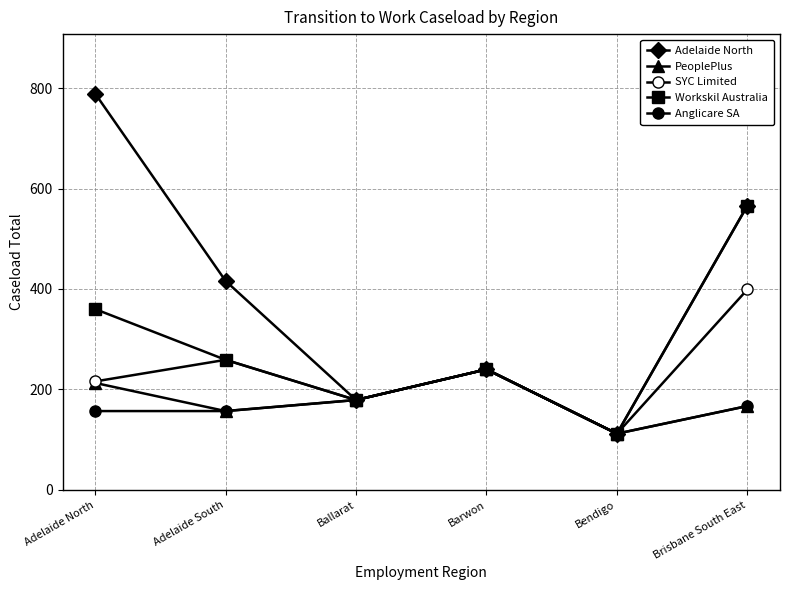

How many lines are shown in the chart?

5